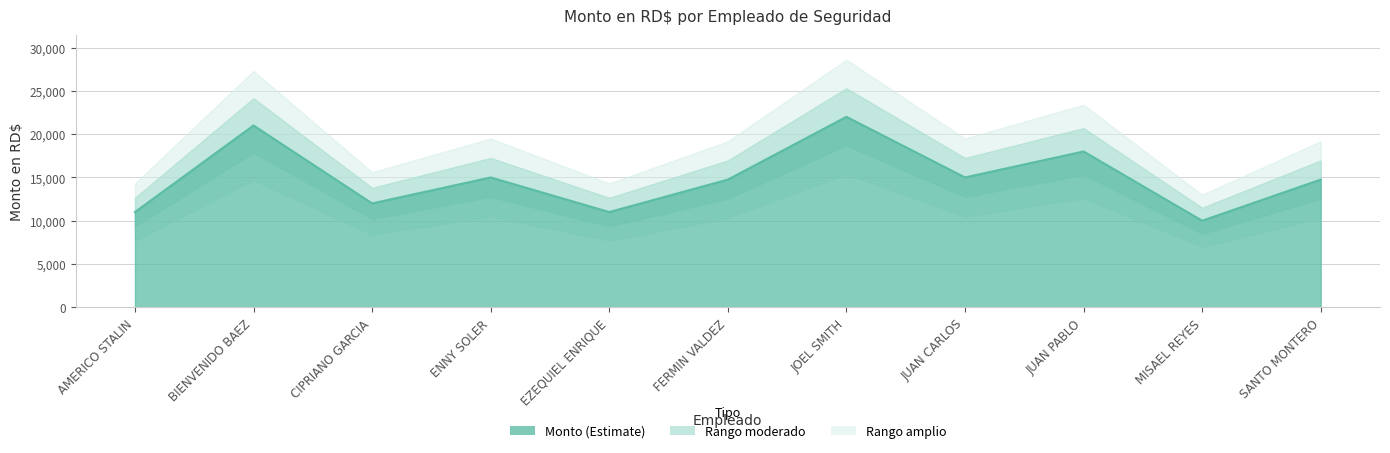

Count the number of data series in this chart.

1